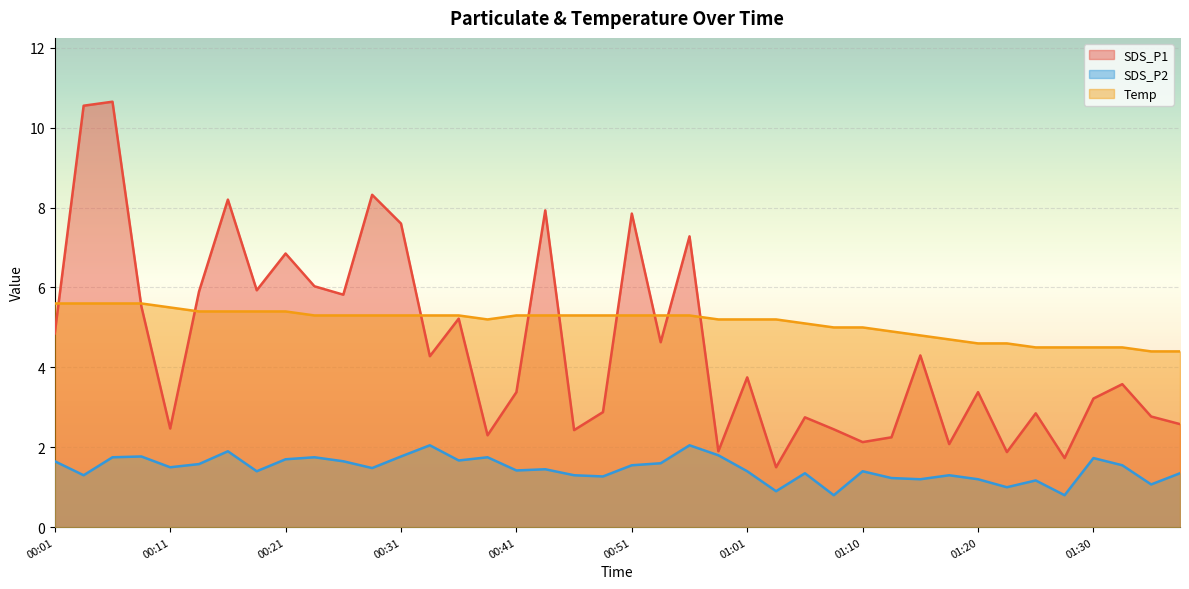

Reading left to right, transcribe all the data shown in this chart.

SDS_P1: 4.8	10.6	10.7	5.5	2.5	5.9	8.2	5.9	6.8	6.0	5.8	8.3	7.6	4.3	5.2	2.3	3.4	7.9	2.4	2.9	7.8	4.6	7.3	1.9	3.8	1.5	2.8	2.5	2.1	2.2	4.3	2.1	3.4	1.9	2.9	1.7	3.2	3.6	2.8	2.6
SDS_P2: 1.6	1.3	1.8	1.8	1.5	1.6	1.9	1.4	1.7	1.8	1.6	1.5	1.8	2.0	1.7	1.8	1.4	1.4	1.3	1.3	1.6	1.6	2.0	1.8	1.4	0.9	1.4	0.8	1.4	1.2	1.2	1.3	1.2	1.0	1.2	0.8	1.7	1.6	1.1	1.4
Temp: 5.6	5.6	5.6	5.6	5.5	5.4	5.4	5.4	5.4	5.3	5.3	5.3	5.3	5.3	5.3	5.2	5.3	5.3	5.3	5.3	5.3	5.3	5.3	5.2	5.2	5.2	5.1	5.0	5.0	4.9	4.8	4.7	4.6	4.6	4.5	4.5	4.5	4.5	4.4	4.4